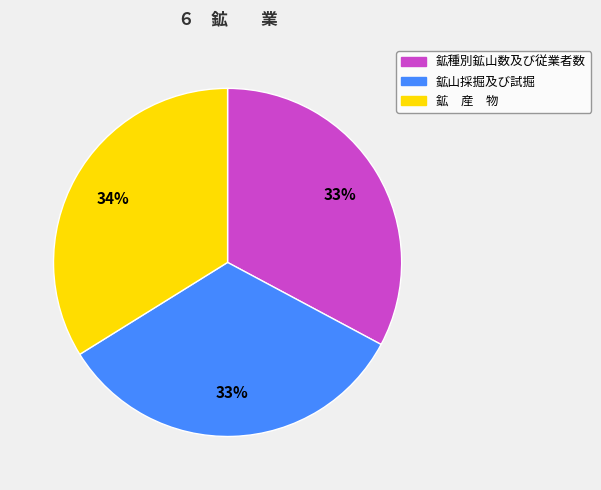

What is the largest slice in the pie chart?

鉱 産 物